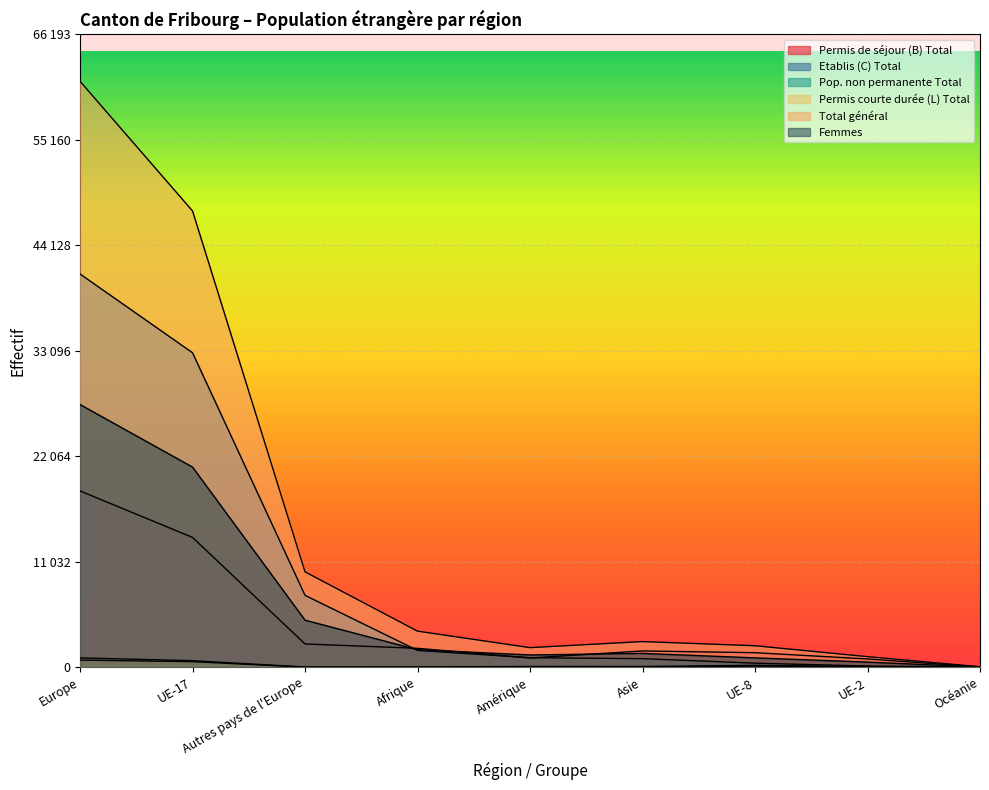

At which label does Total général reach its peak?

Europe